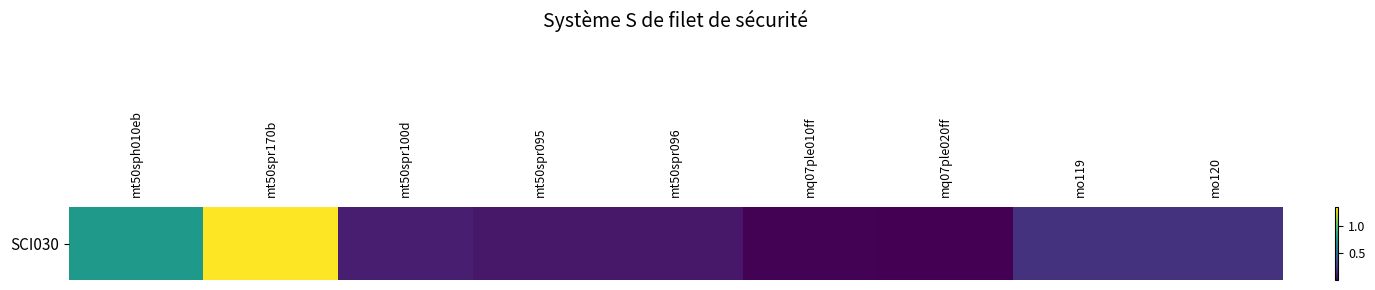

How many categories are shown in the chart?

9